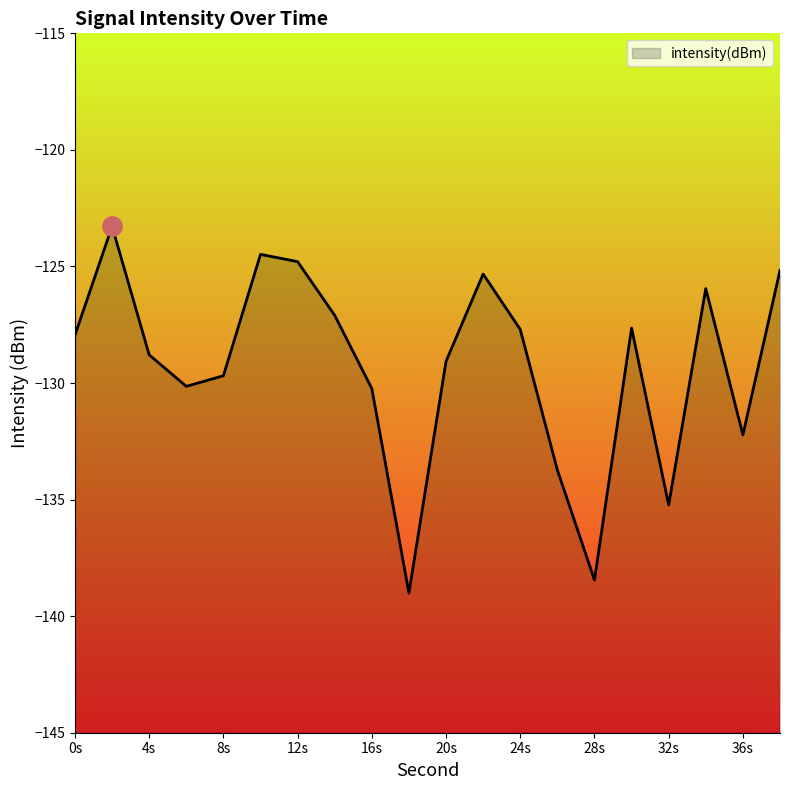

What is the difference between the maximum and minimum values?

15.7